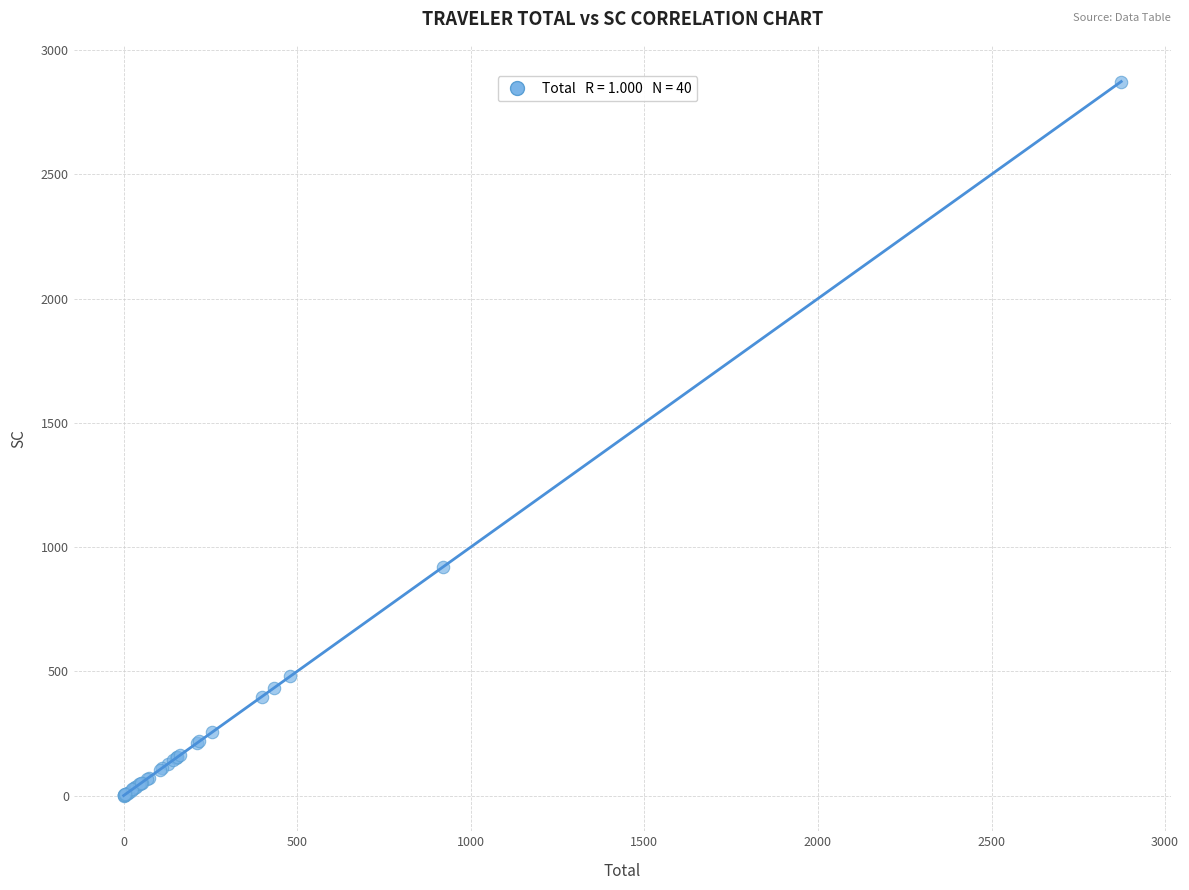

What Y value in the scatter plot is closest to 1436?

918.8